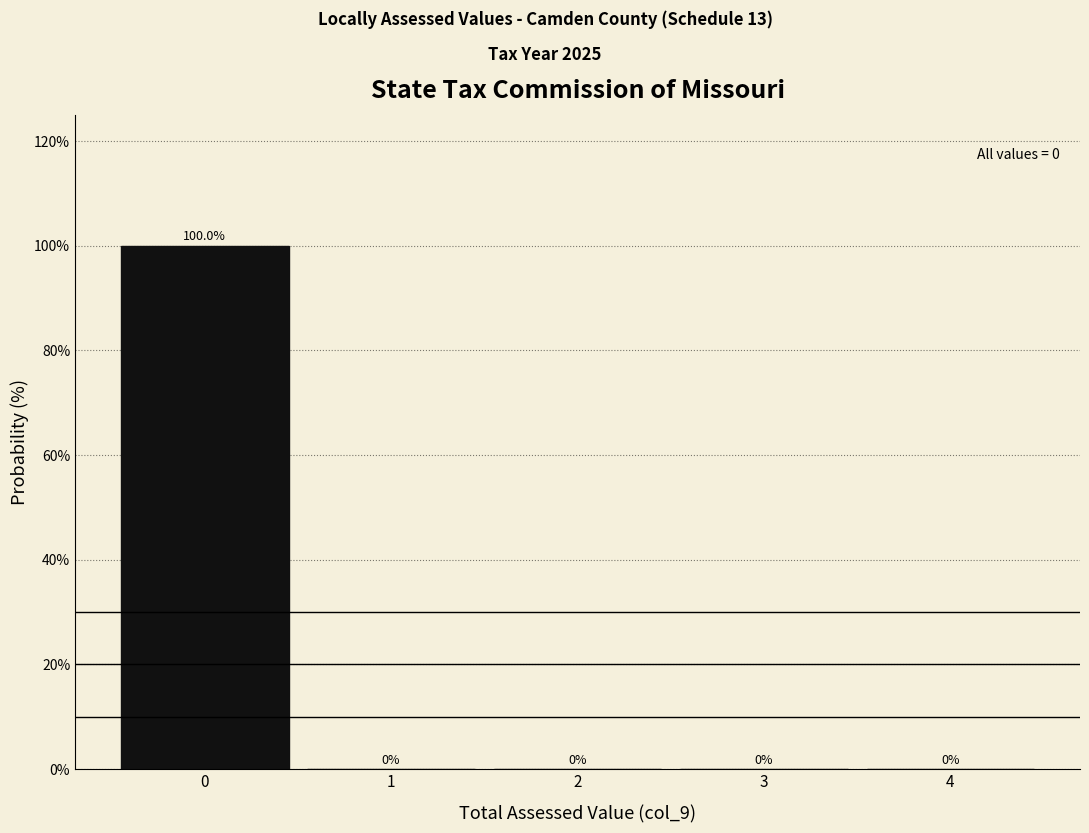

Reading left to right, list every bar in this chart as the range it spans on the x-axis followed by its height.

-0.5 to 0.5: 100.0
0.5 to 1.5: 0.0
1.5 to 2.5: 0.0
2.5 to 3.5: 0.0
3.5 to 4.5: 0.0